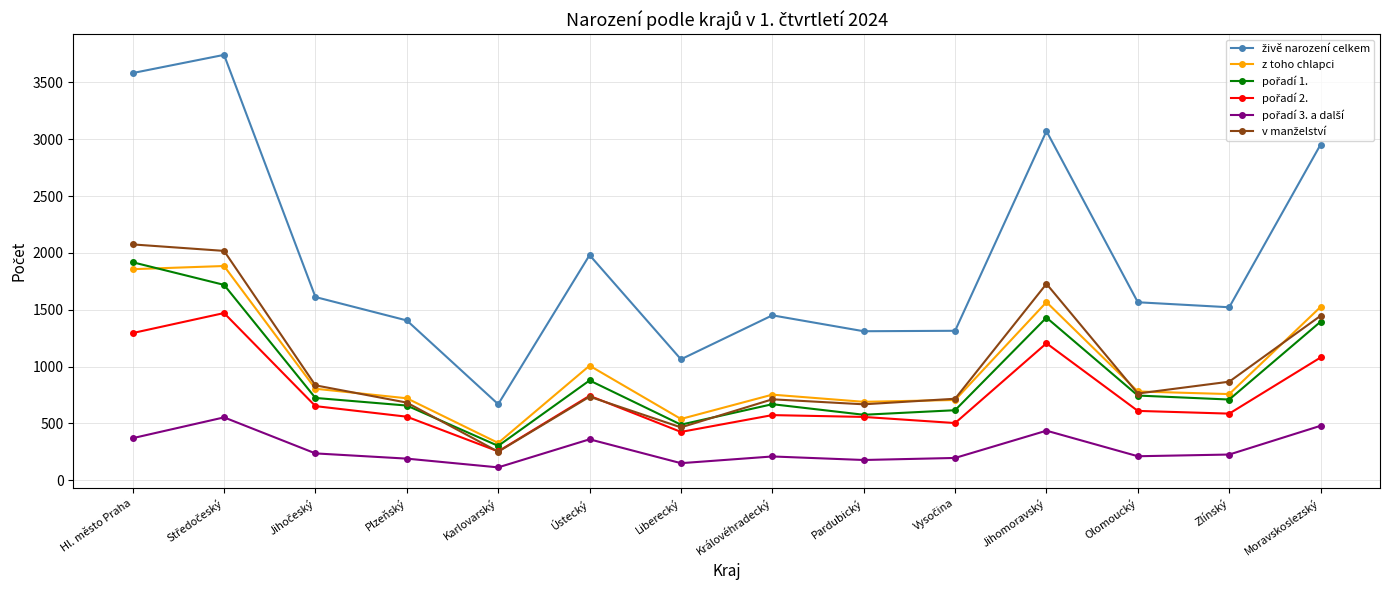

What is the spread (max minus min) of values at Královéhradecký?

1242